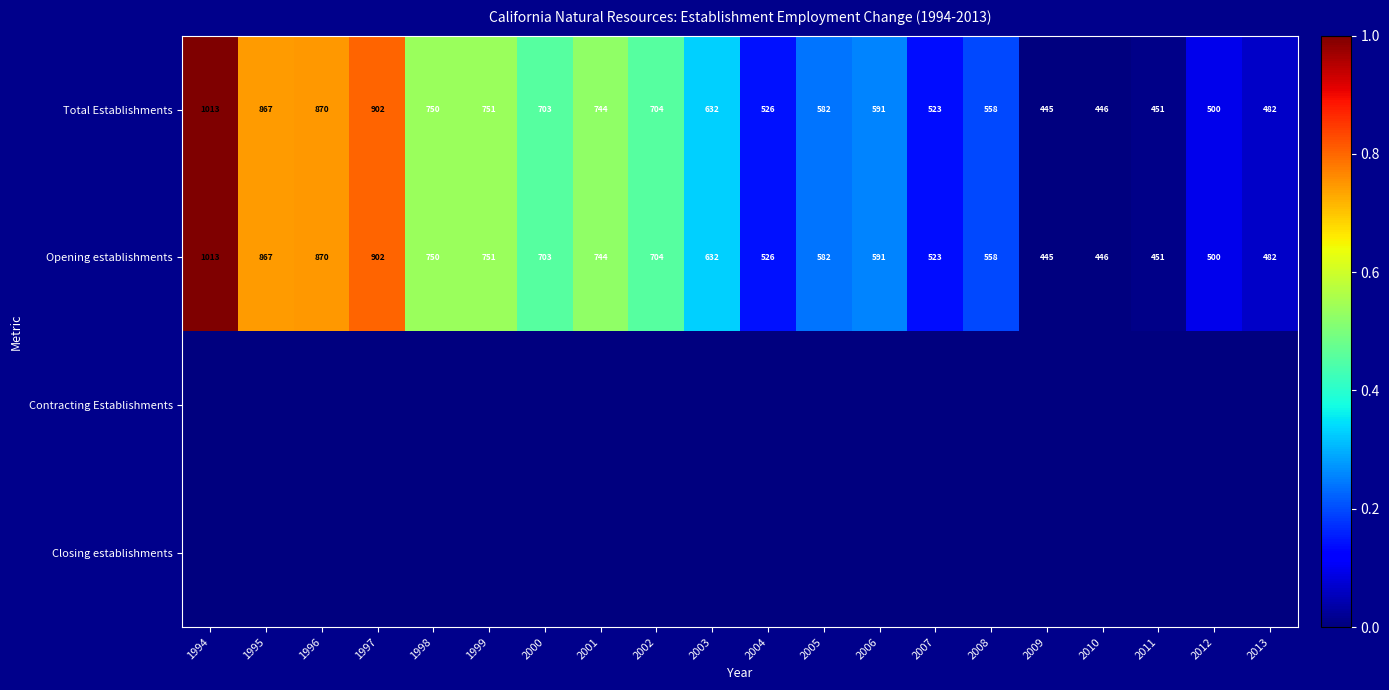

The Opening establishments series shows 612 at 2011. True or false?

False